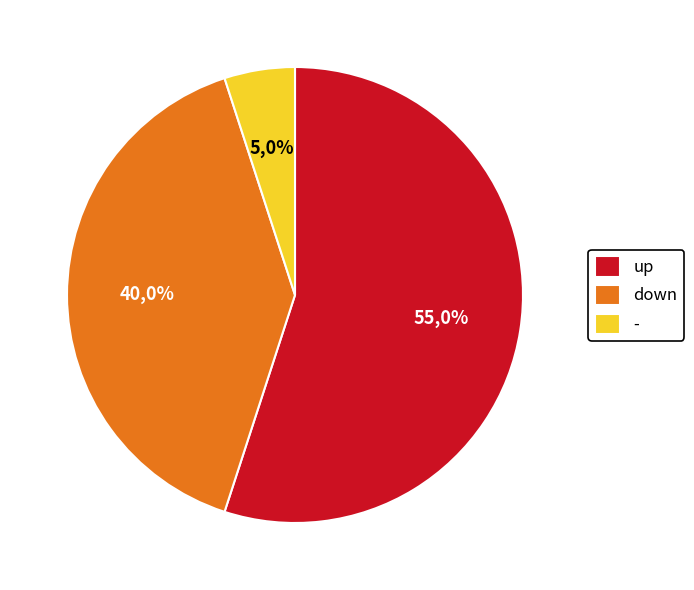

Count the number of slices in the pie.

3